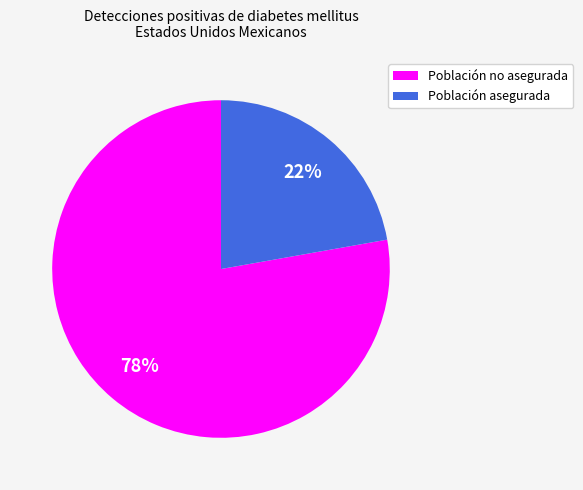

What percentage is the Población no asegurada slice, to the nearest percent?

78%